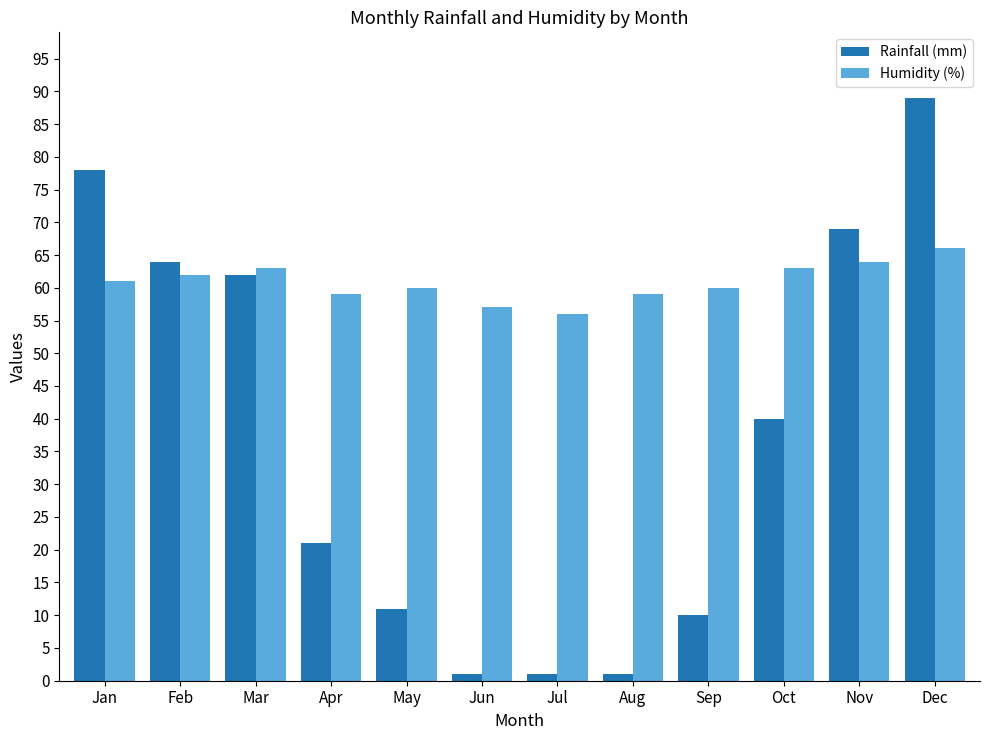

Read the Humidity (%) value at May.

60